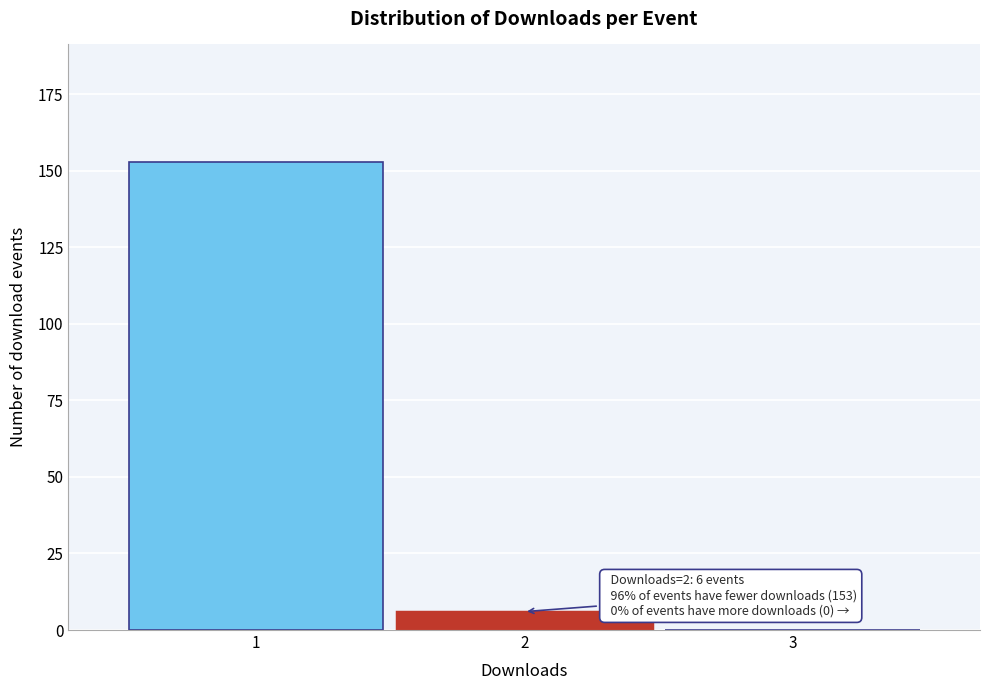

Reading right to left, transcribe all the data shown in this chart.

3=0	2=6	1=153